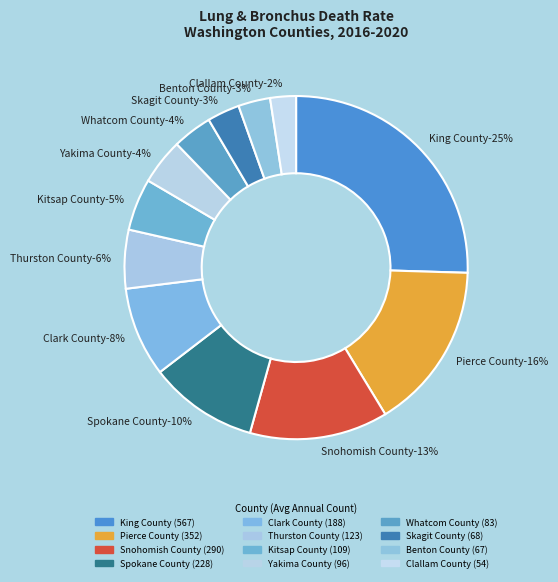

Approximately how many times larger is the value at Snohomish County compared to Skagit County?

4.3